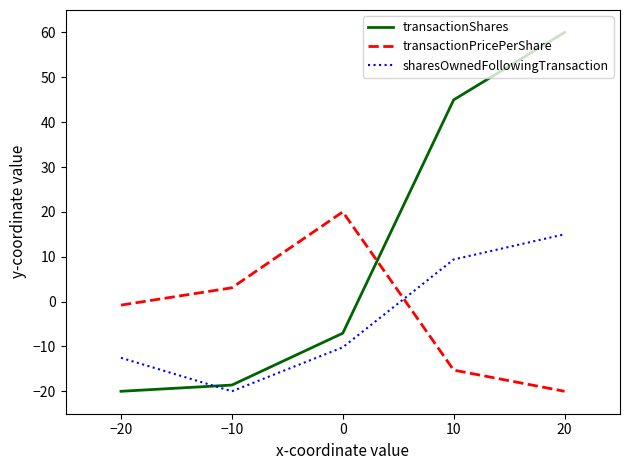

Which series has the largest total across all categories?

transactionShares